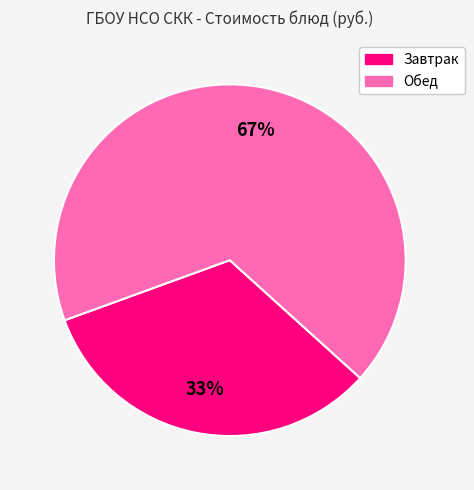

To the nearest percent, what is the average slice percentage?

50%